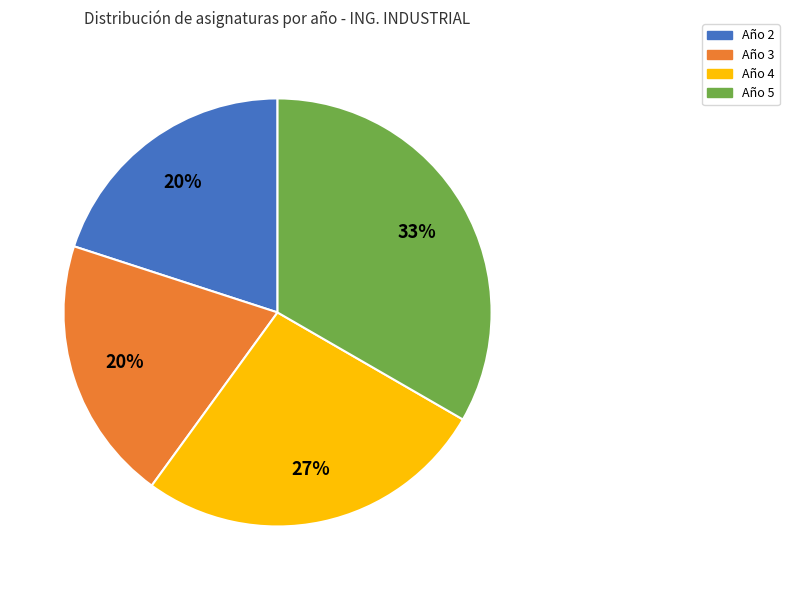

Is it true that Año 3 is 20% of the pie?

True